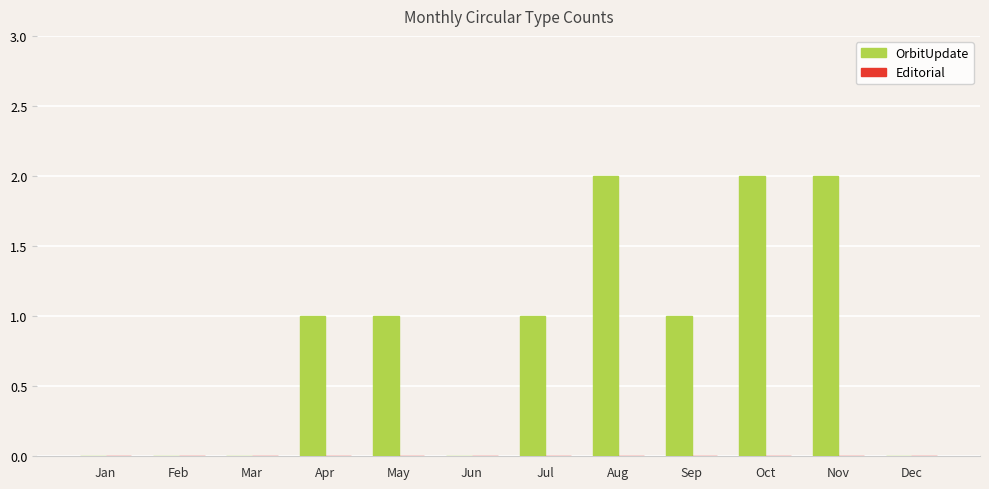

Is it true that the value at Nov is 2?

True